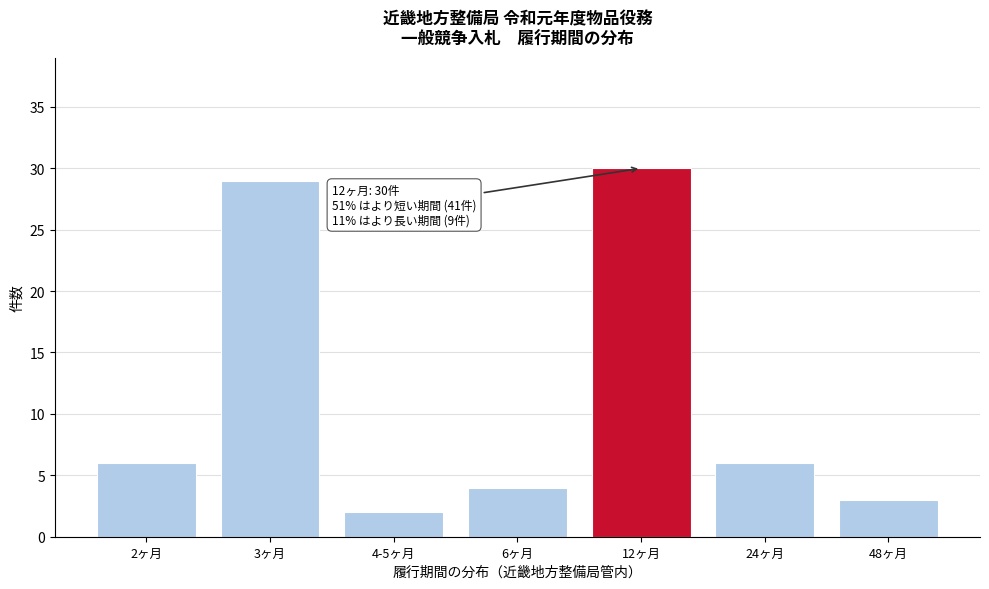

Reading left to right, list all the values displayed in this chart.

6	29	2	4	30	6	3